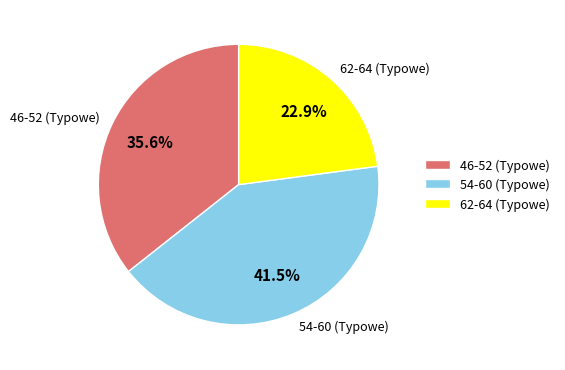

Combined, do 62-64 (Typowe) and 54-60 (Typowe) account for over 50%?

Yes